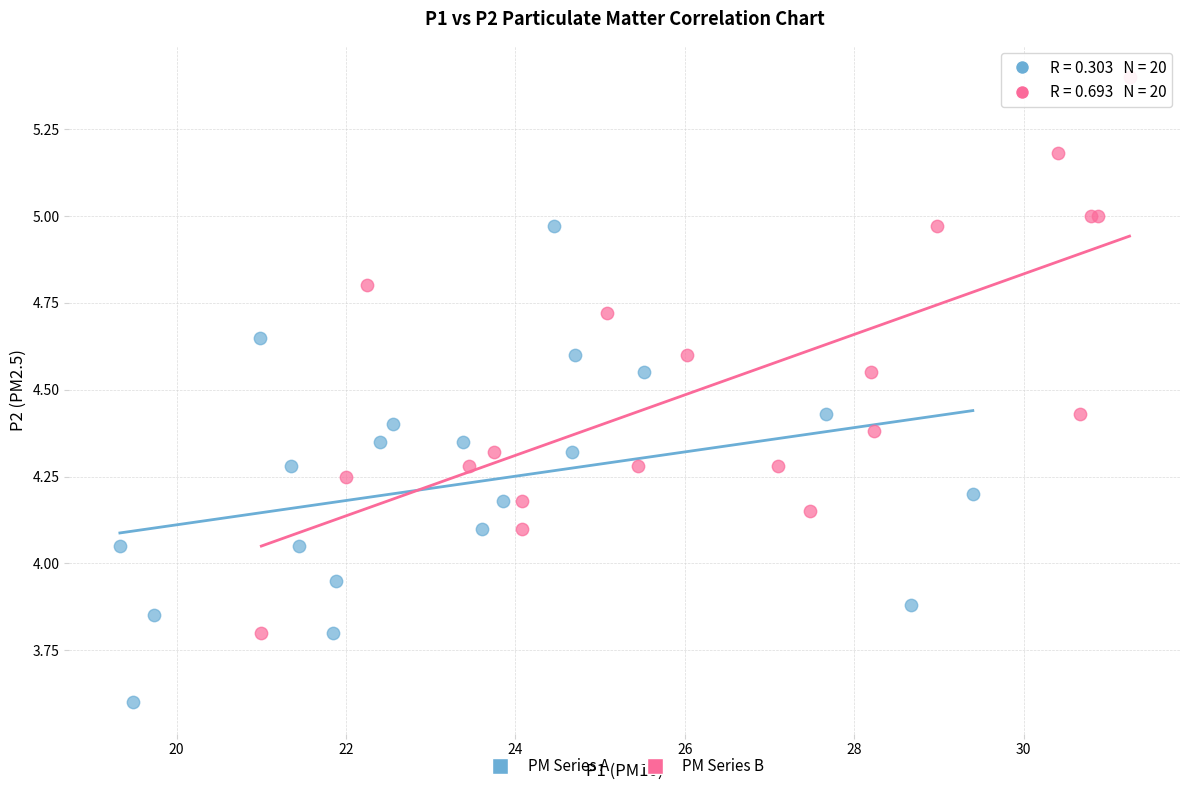

Which series has the largest Y range (max minus min)?

PM Series B